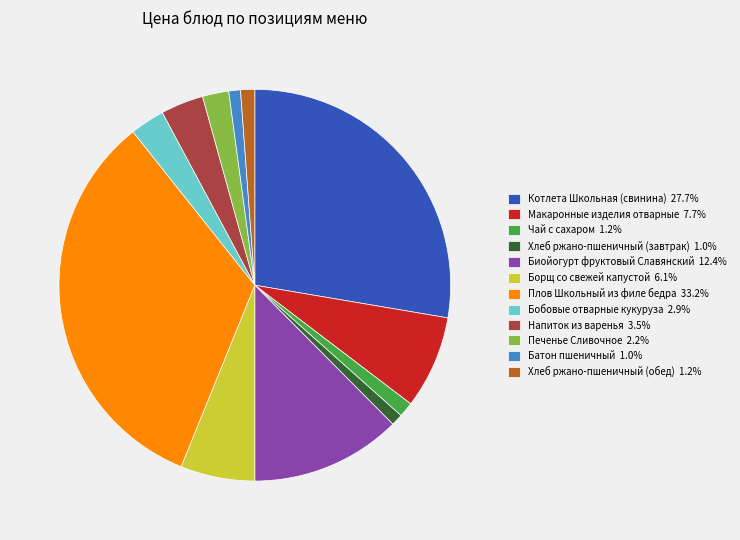

How many slices are in this pie chart?

12